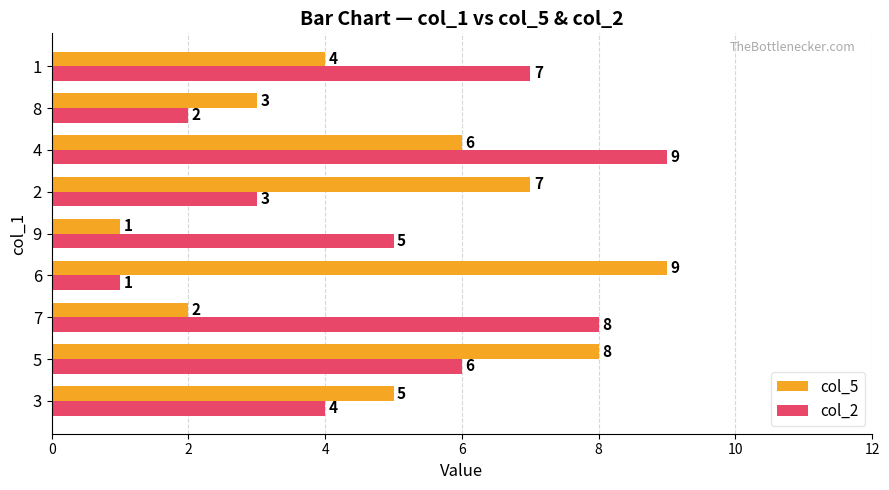

What is the difference between the highest and lowest values at 6?

8